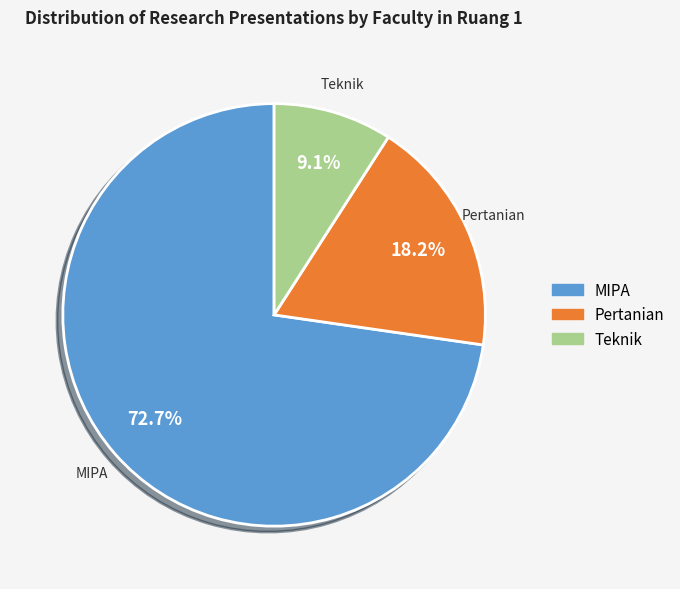

Do MIPA and Pertanian together represent more than half of the pie?

Yes